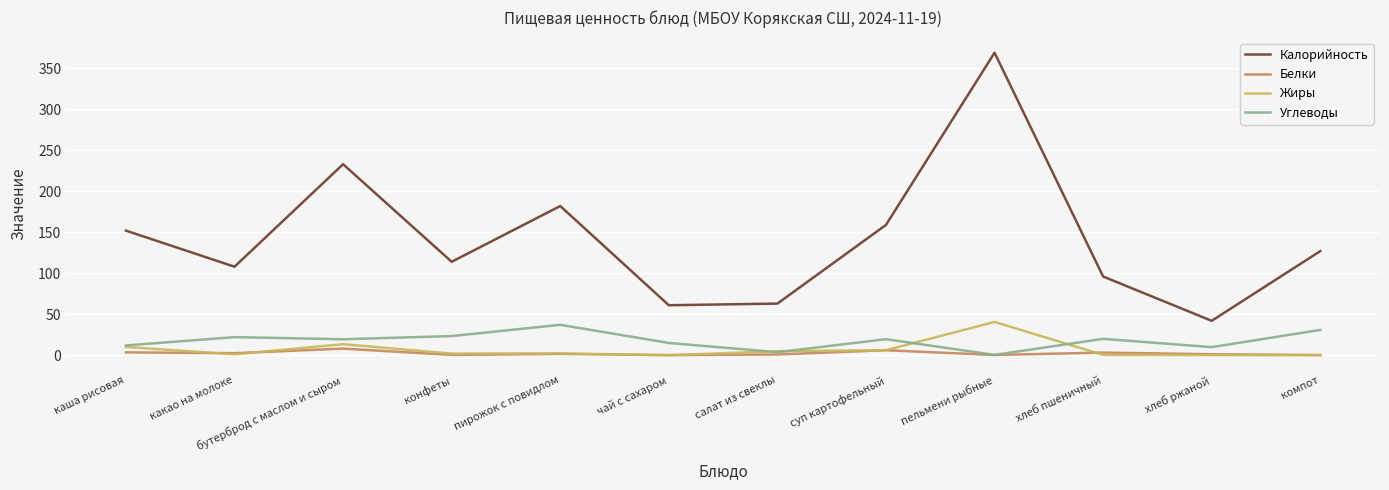

What position from the left is чай с сахаром?

6